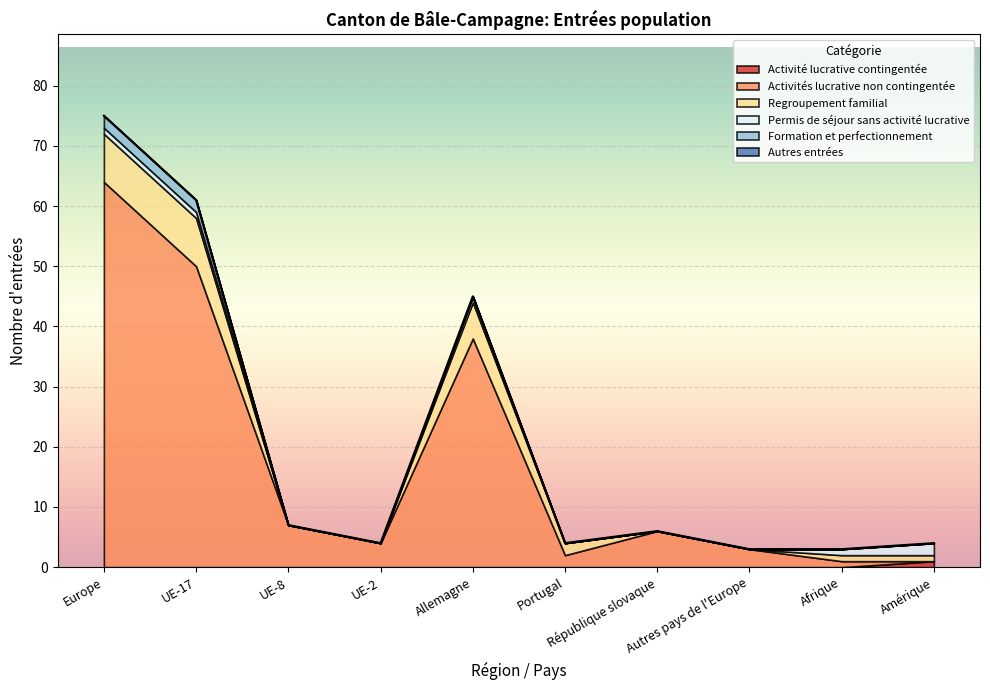

How many values in the Regroupement familial series exceed 1?

4